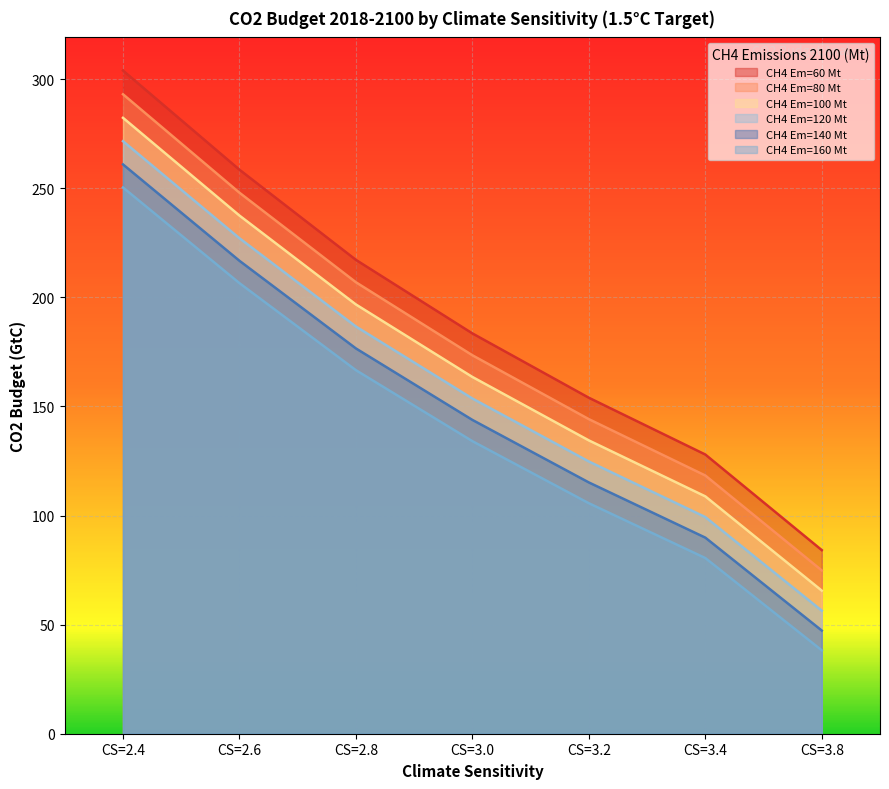

True or false: CH4_140 and CH4_160 cross at least once.

False